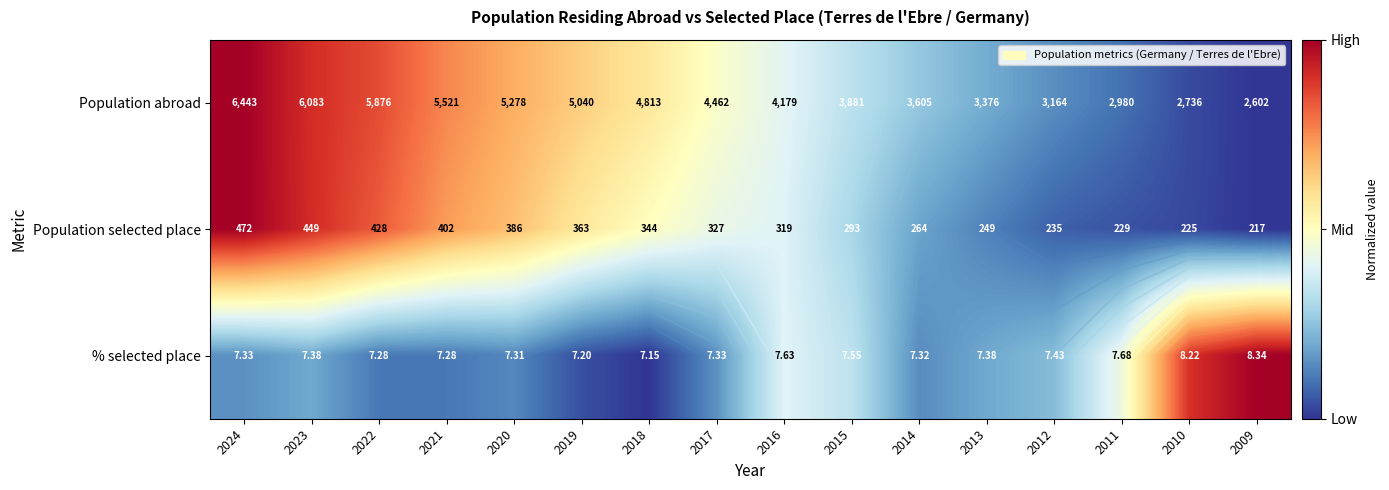

How many series are shown in this chart?

3